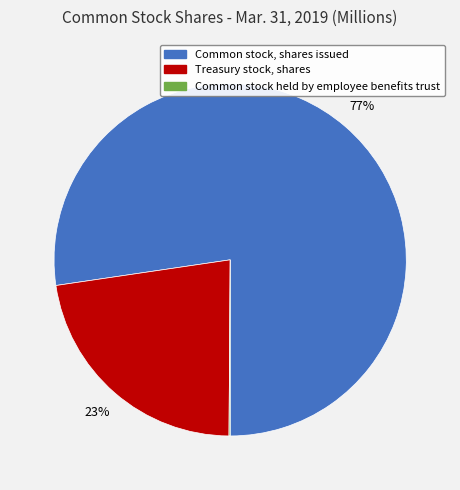

To the nearest percent, what is the difference between the largest and smallest slice percentages?

77%